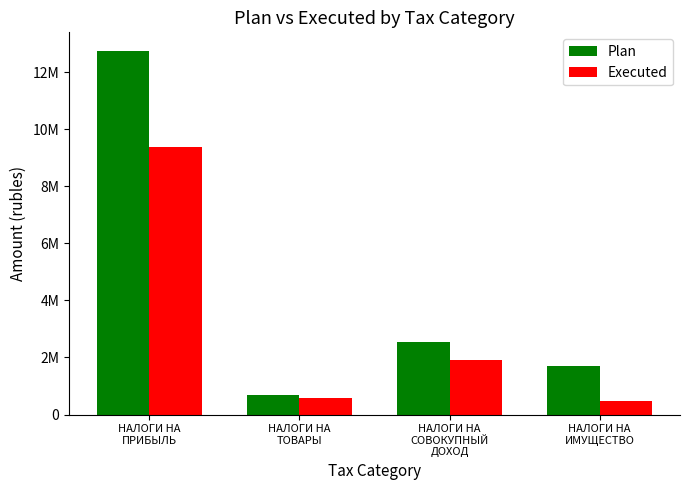

Which category has the highest value in the Plan series?

НАЛОГИ НА
ПРИБЫЛЬ